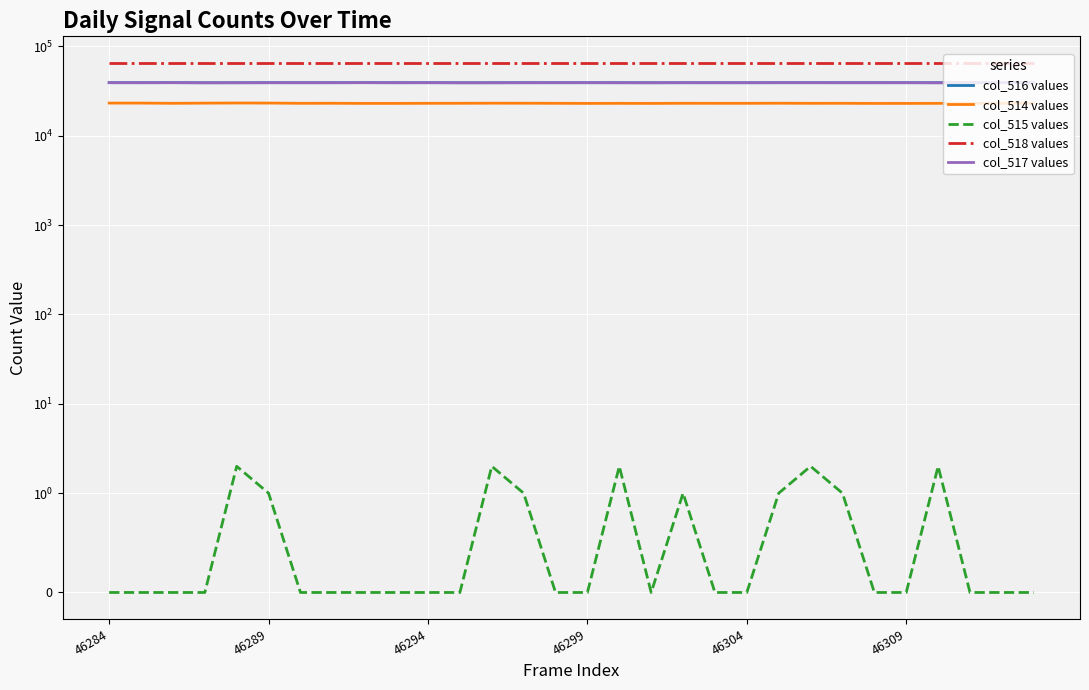

Rank the series at 46299 from lowest to highest value.

col_515 values, col_514 values, col_516 values, col_517 values, col_518 values